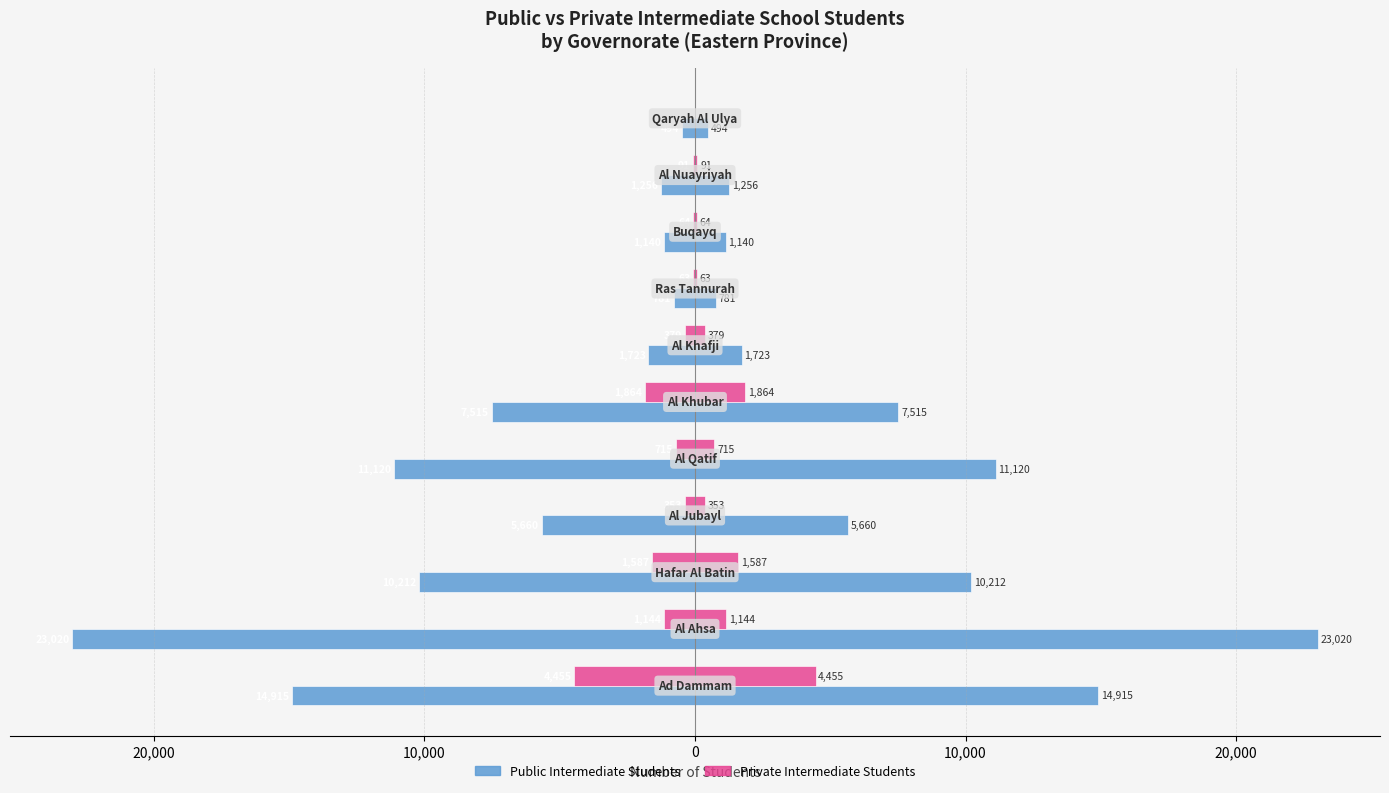

What is the minimum value shown in the chart?

-23020